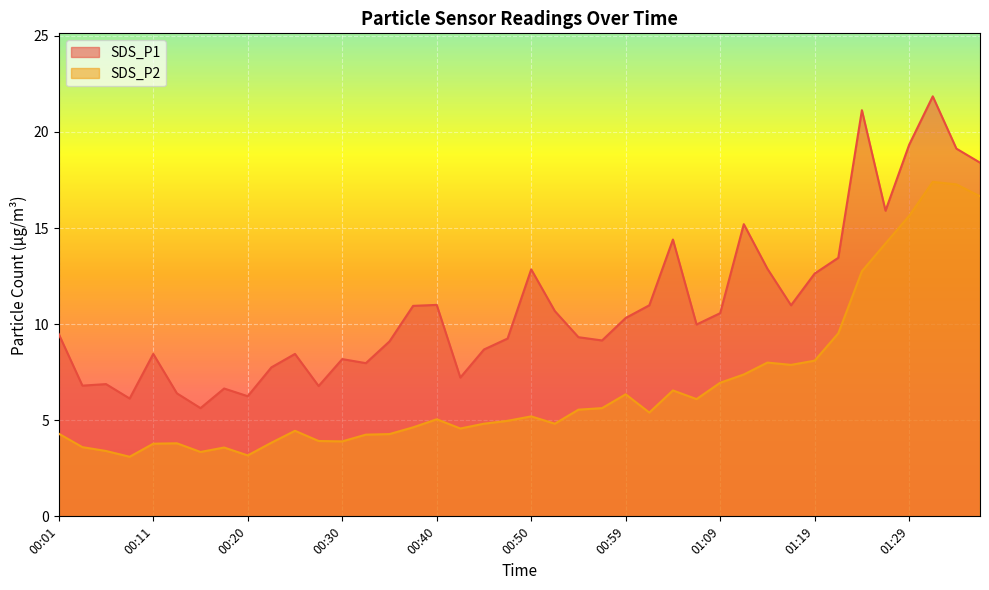

True or false: SDS_P1 and SDS_P2 intersect in this chart.

False